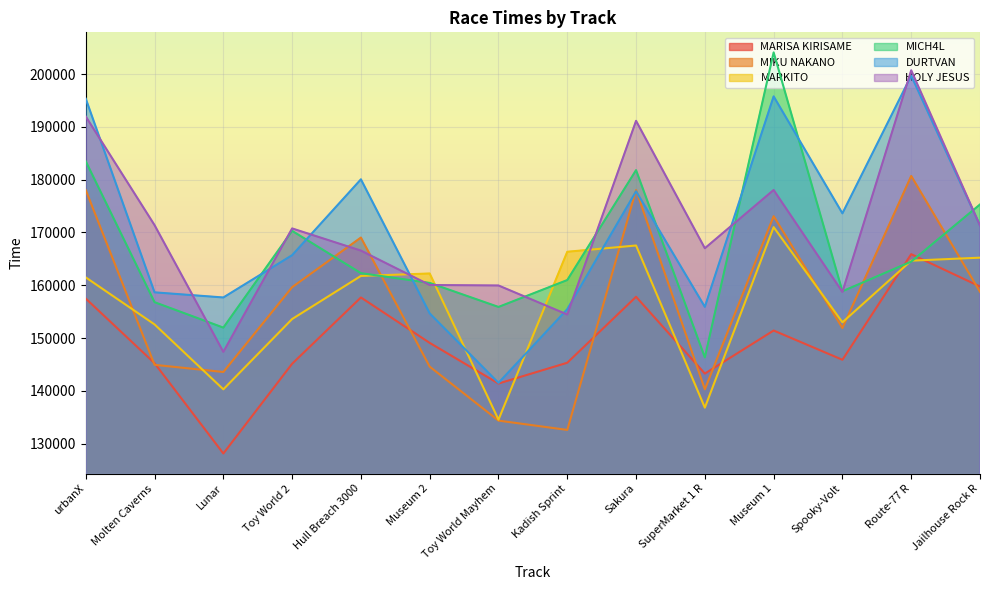

Which series has the largest total across all categories?

HOLY JESUS